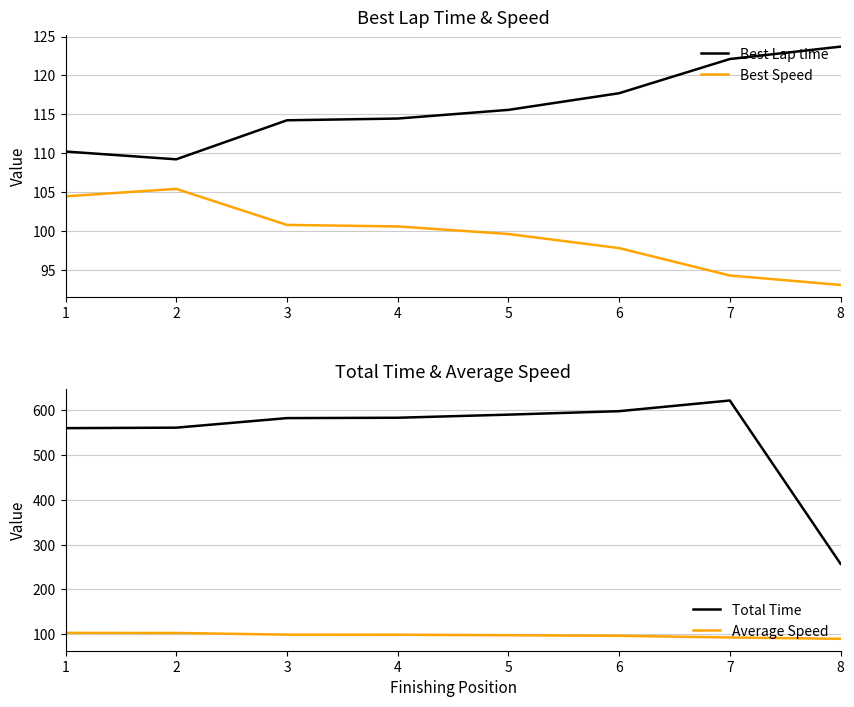

True or false: Best Speed and Best Lap time cross at least once.

False